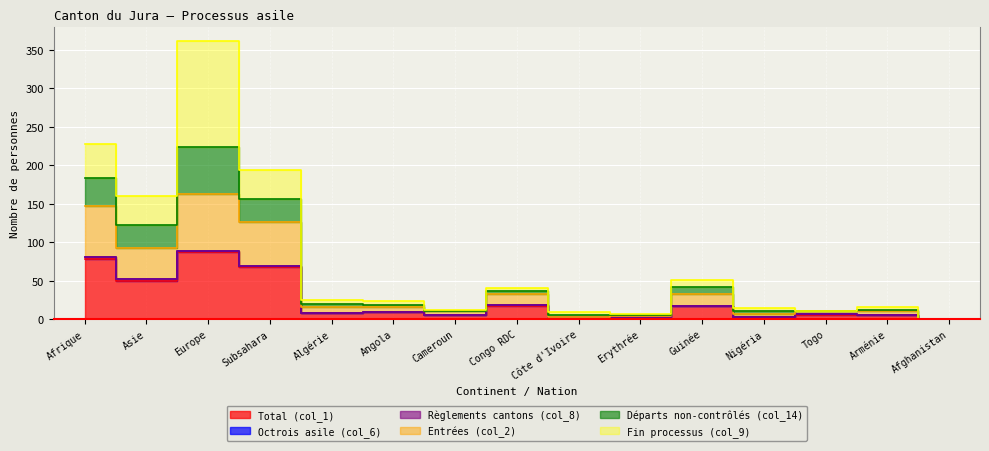

Which has a higher value, Togo or Nigéria?

Togo